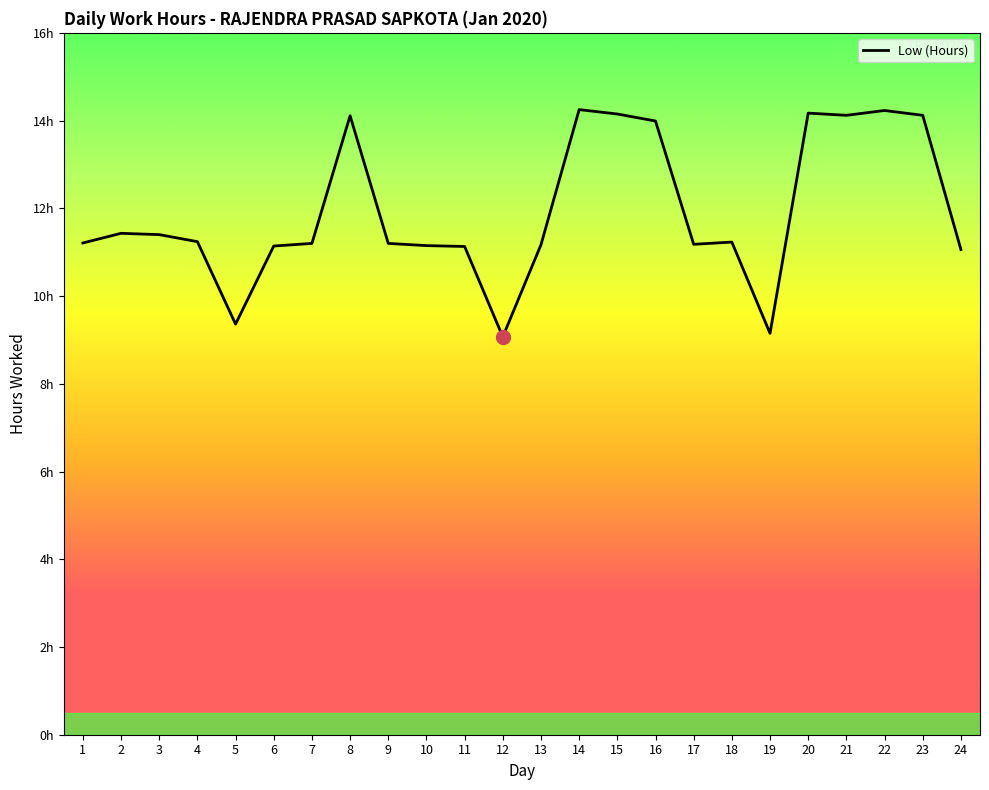

Does the chart display data point markers on the line(s)?

No